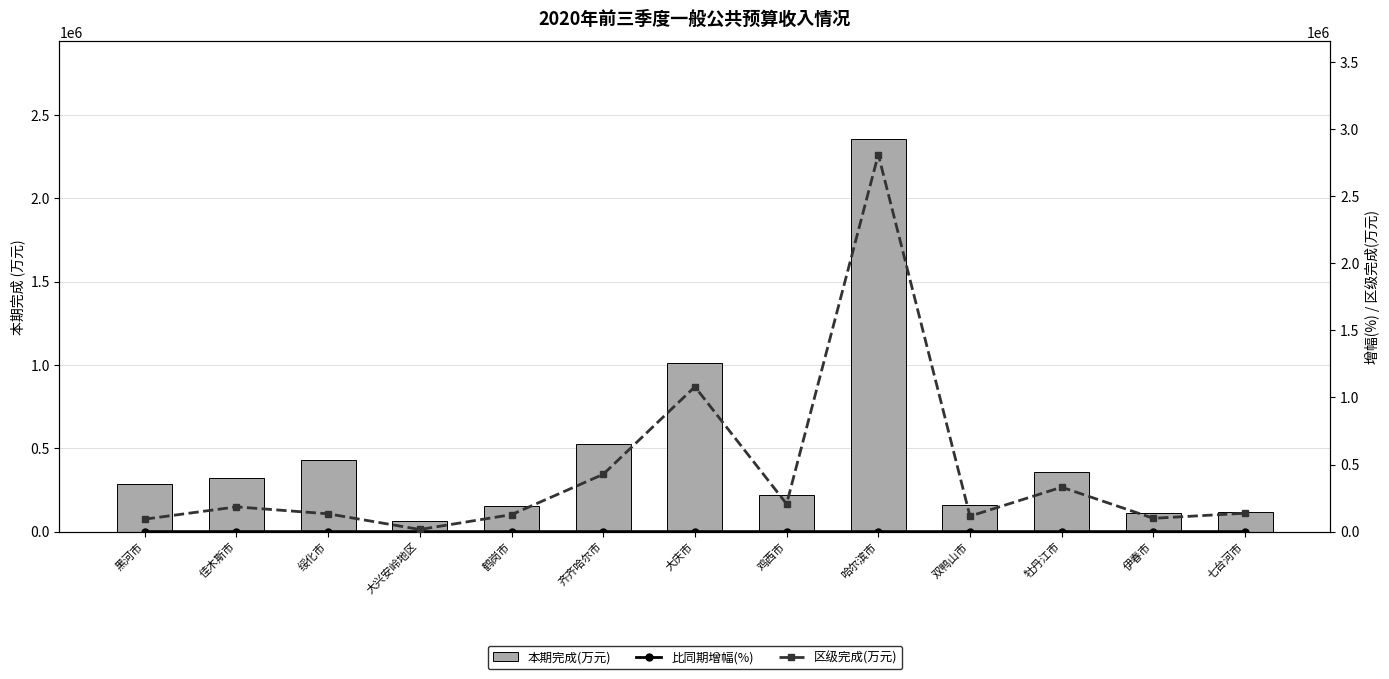

Which label corresponds to the smallest value in the chart?

七台河市